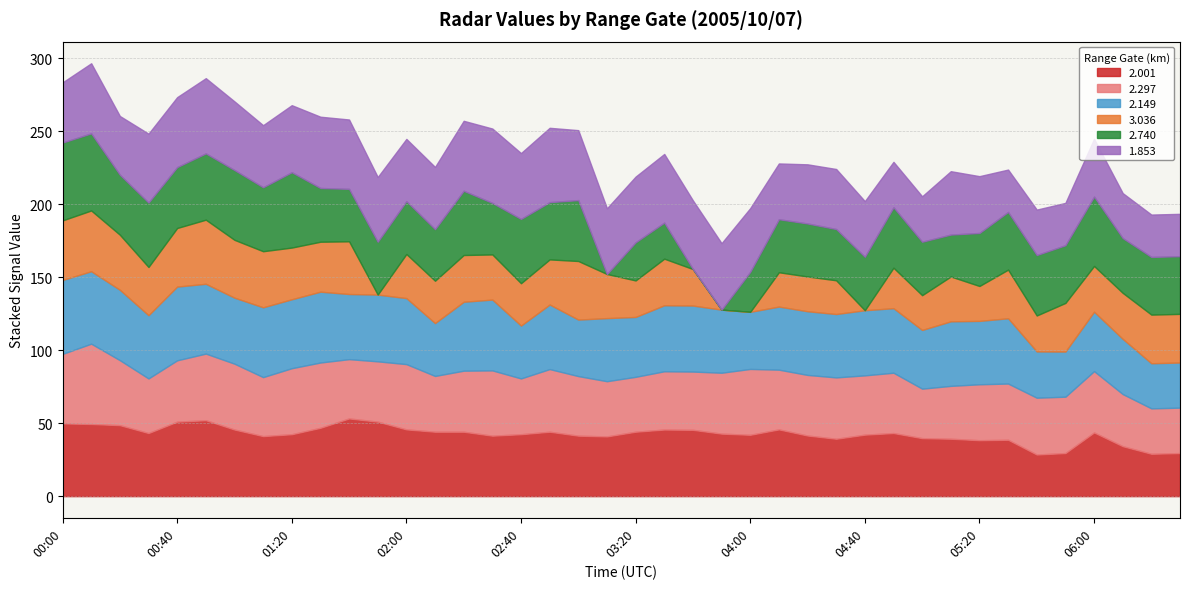

True or false: 2.001 has a value of 49.8 at 00:00.

True